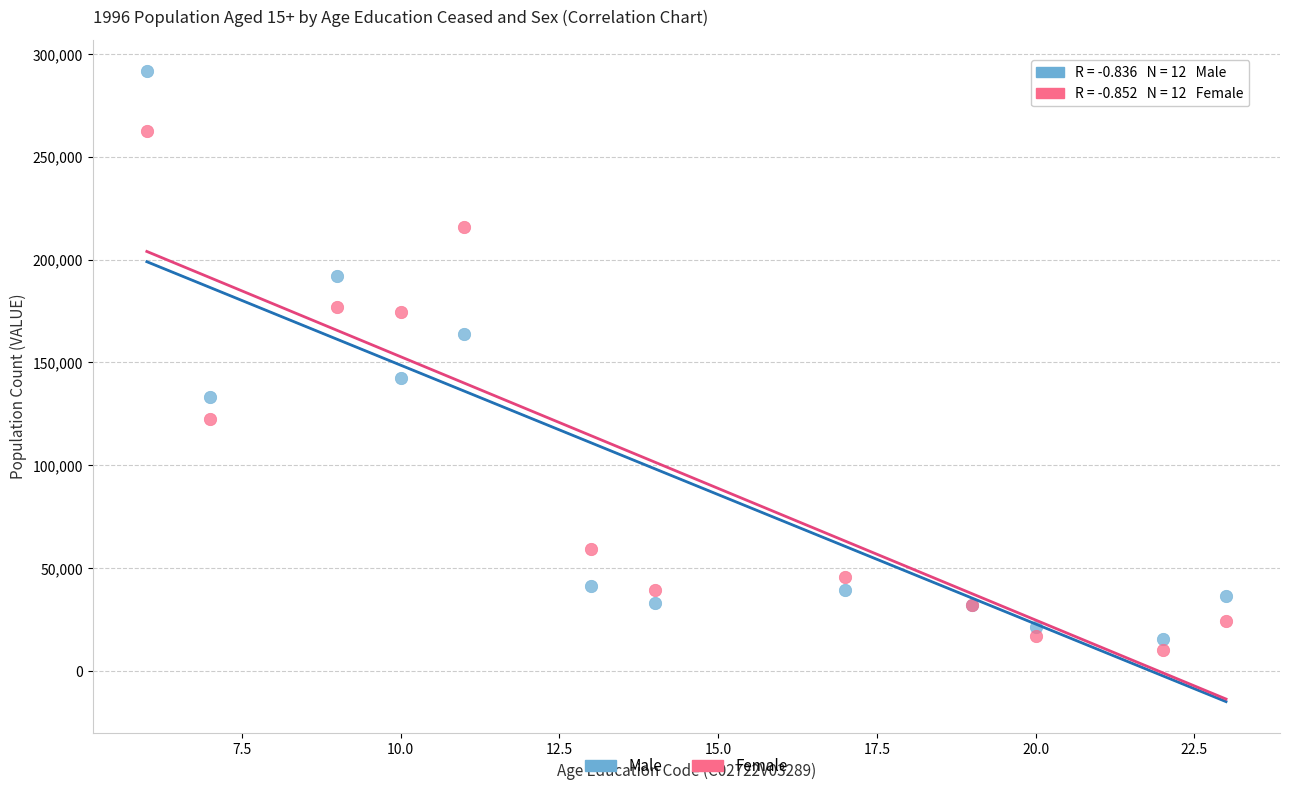

Which series has the widest spread of Y values?

Male